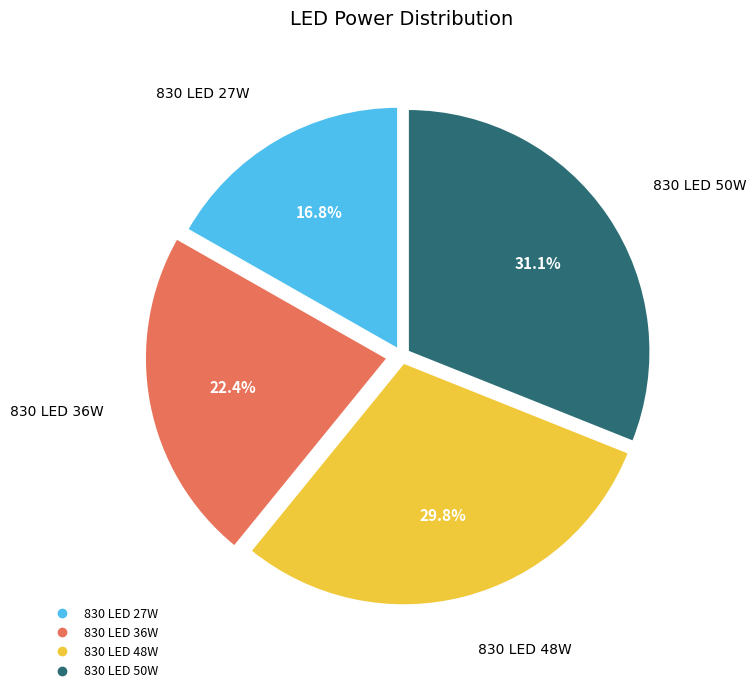

Which has a higher value, 830 LED 36W or 830 LED 27W?

830 LED 36W